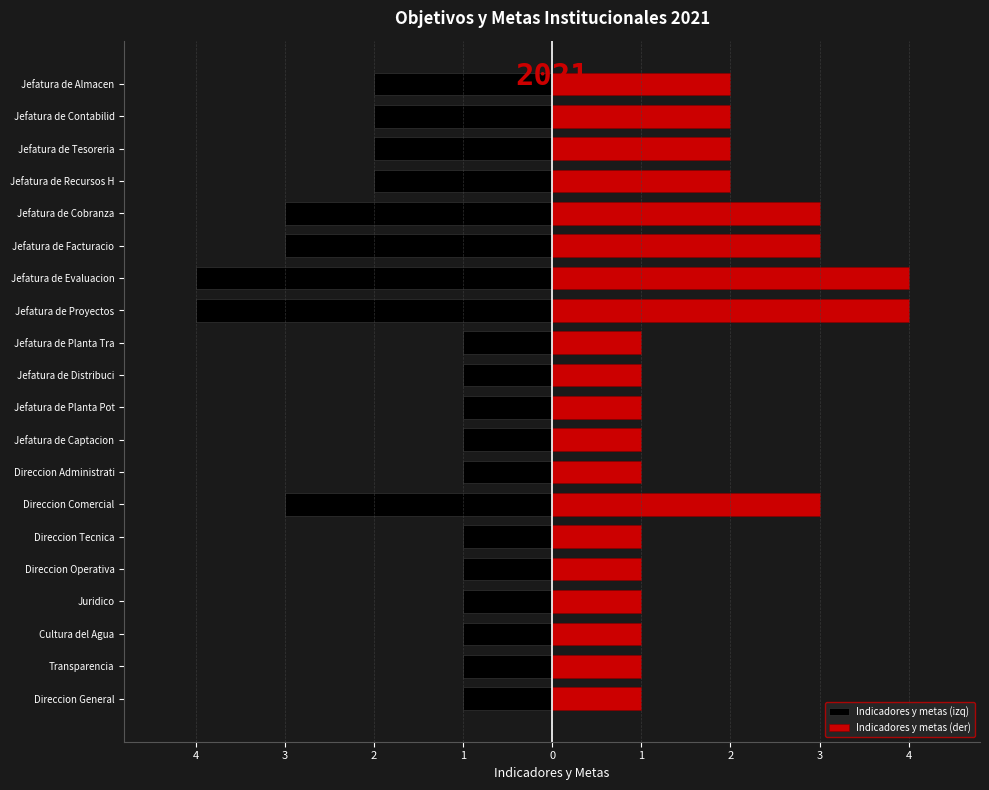

What is the approximate value of Indicadores y metas (izq) at Juridico?

-1